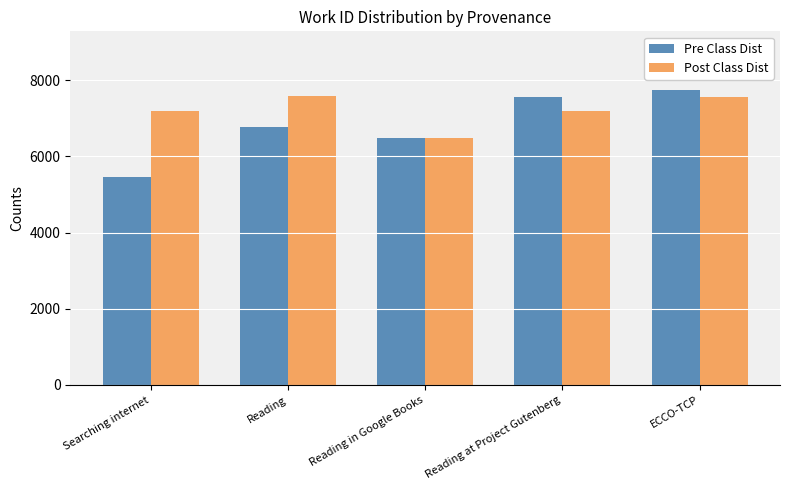

Is it true that Post Class Dist equals 4105 at ECCO-TCP?

False